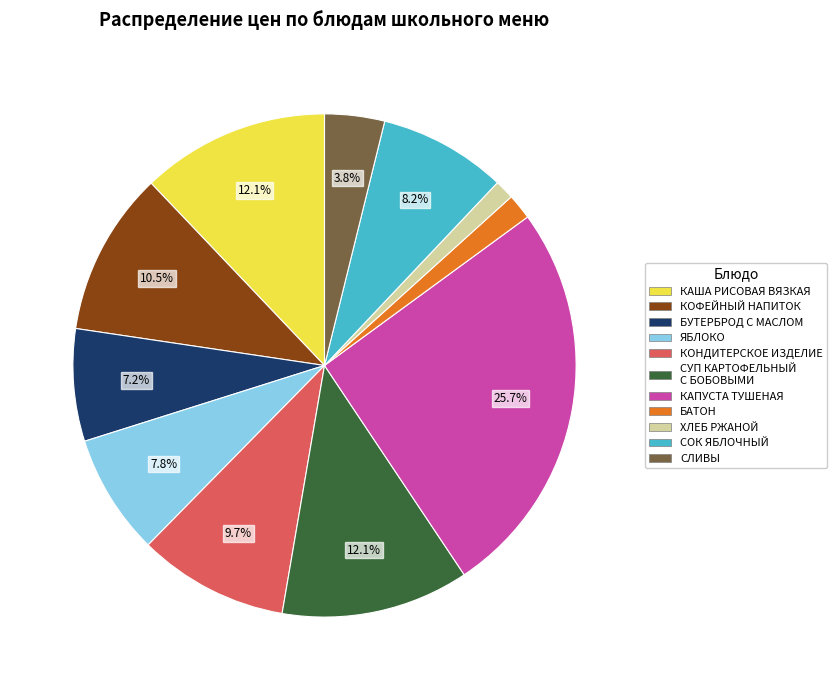

Does any single category account for the majority?

No